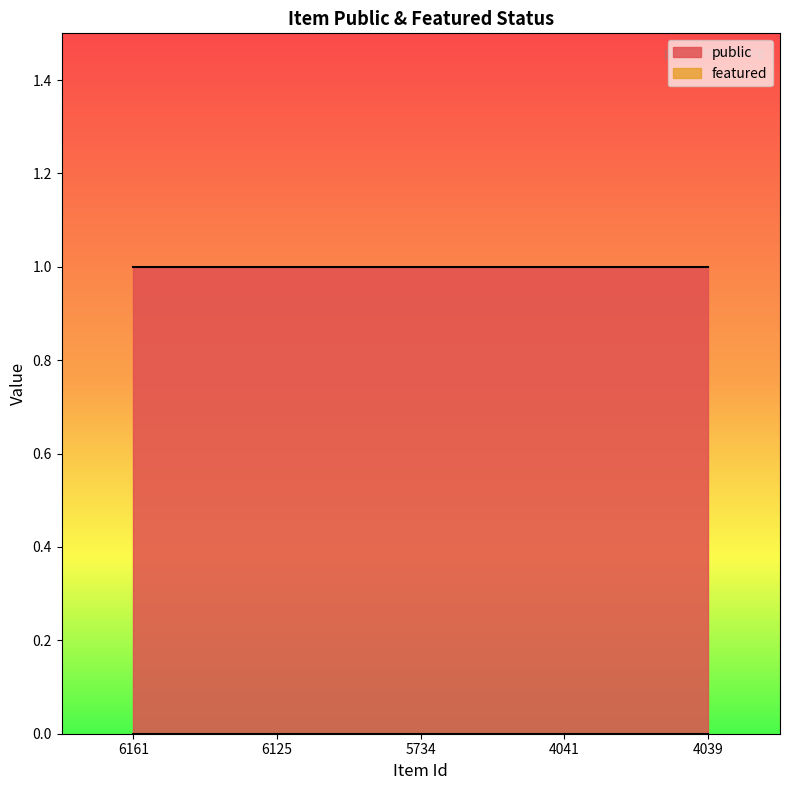

Between 6125 and 5734, which series saw the biggest shift?

public